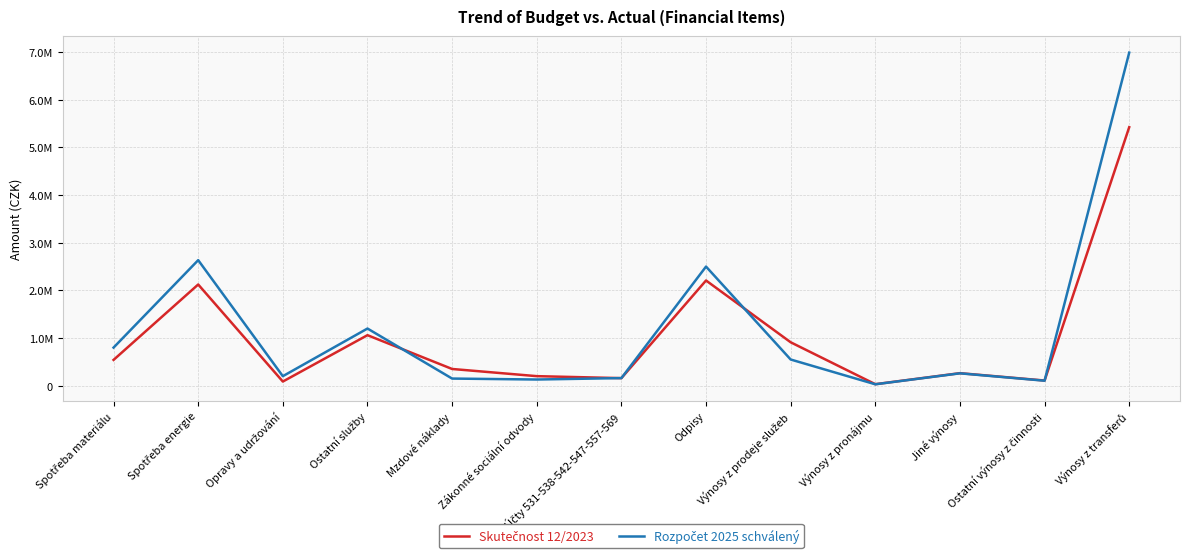

What is the maximum value shown in the chart?

6990000.0